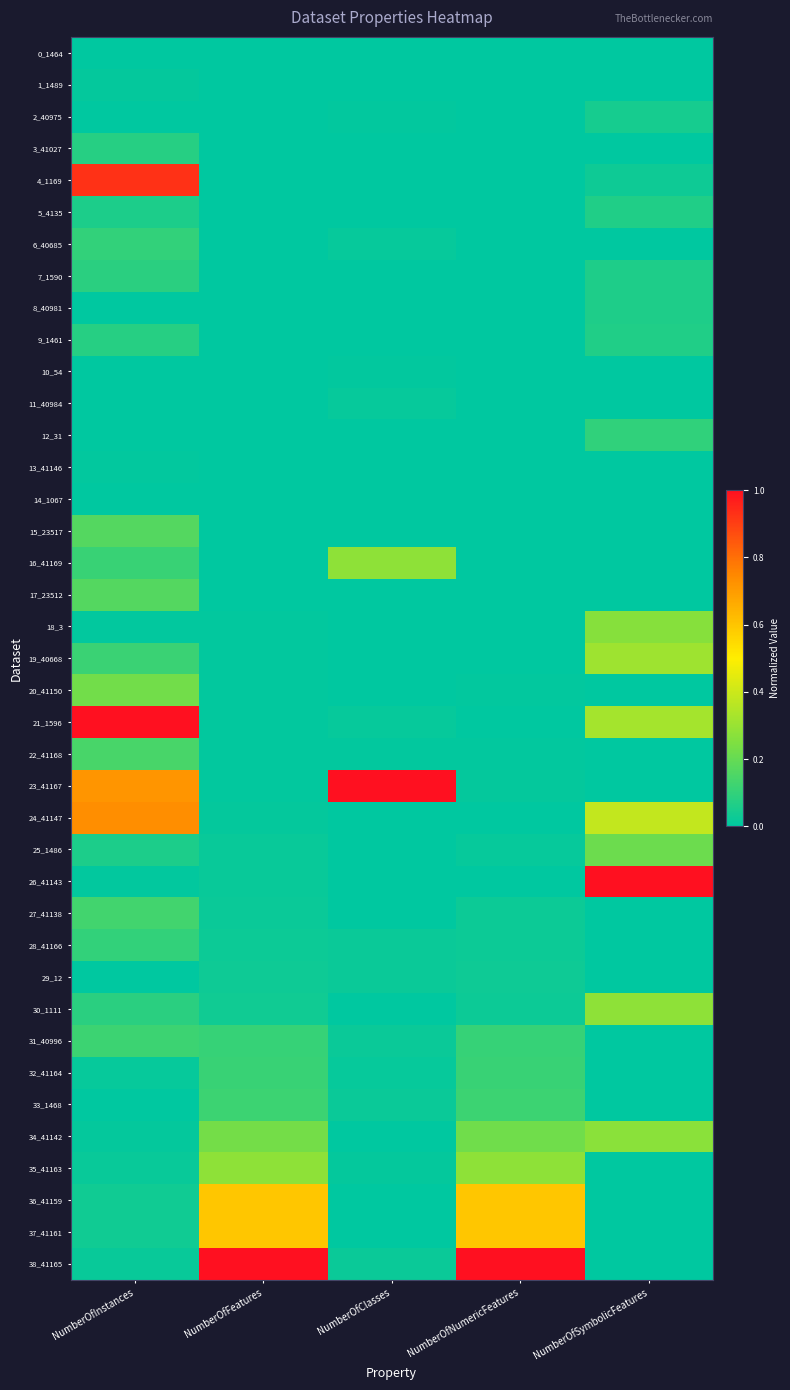

What is the total value across all series at NumberOfFeatures?

3.3